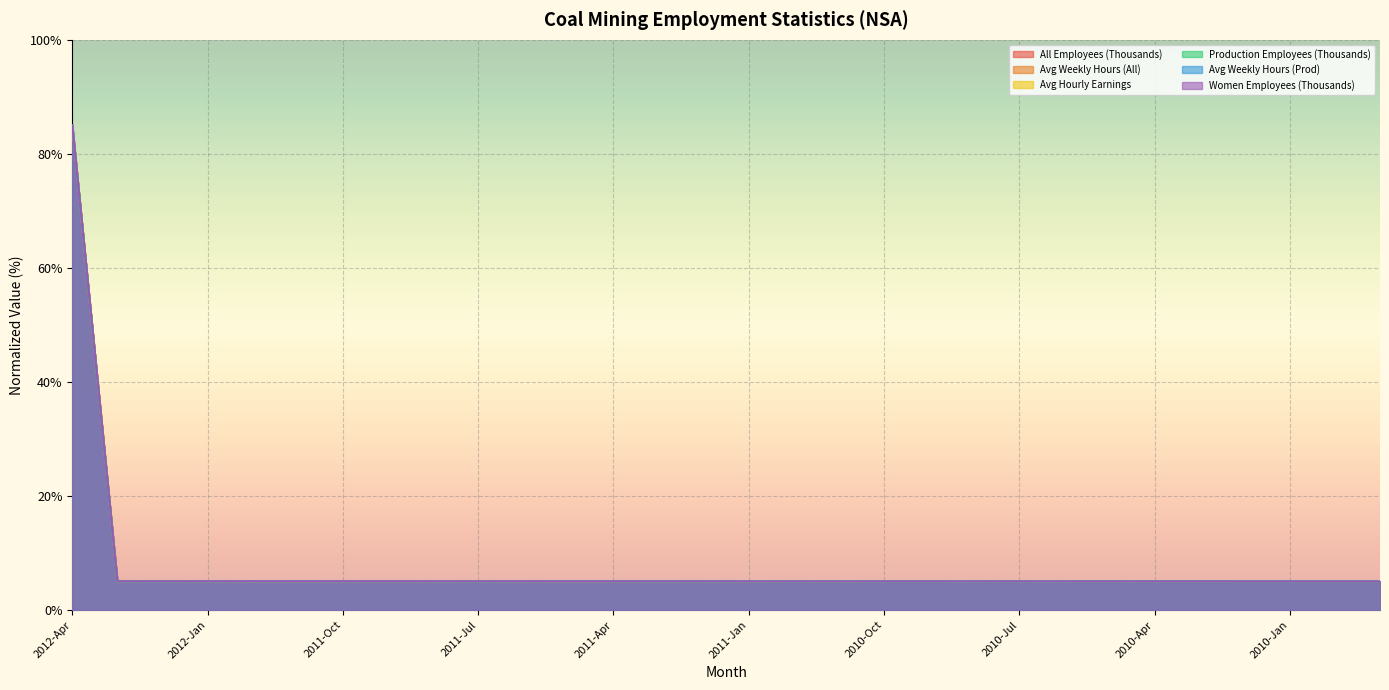

Between 2012-Jan and 2011-Dec, which is larger?

2011-Dec